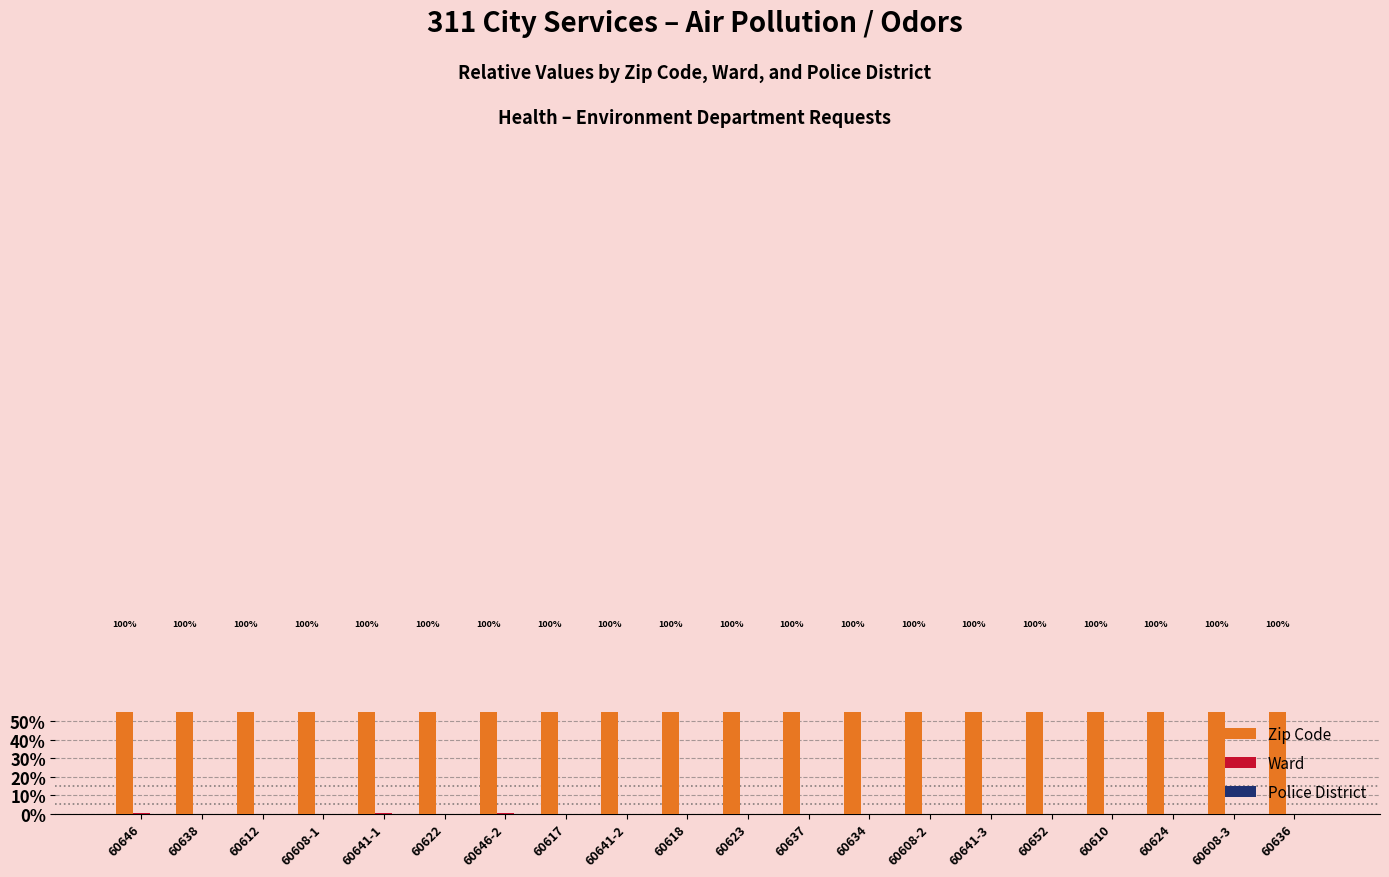

What is the sum of the Zip Code values at 60637 and 60652?

200.0